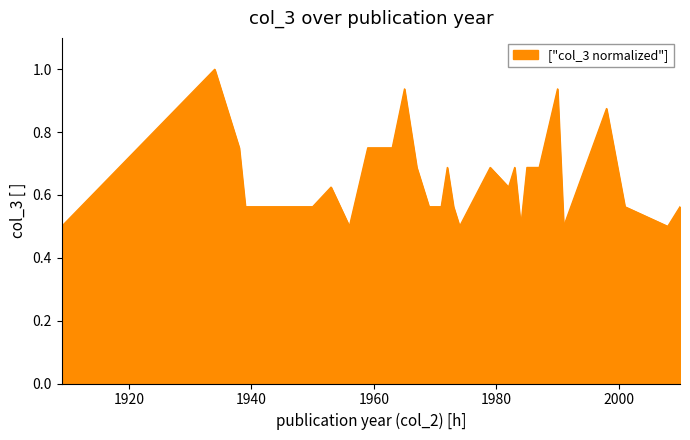

Count the values in the range 0 to 1.

30